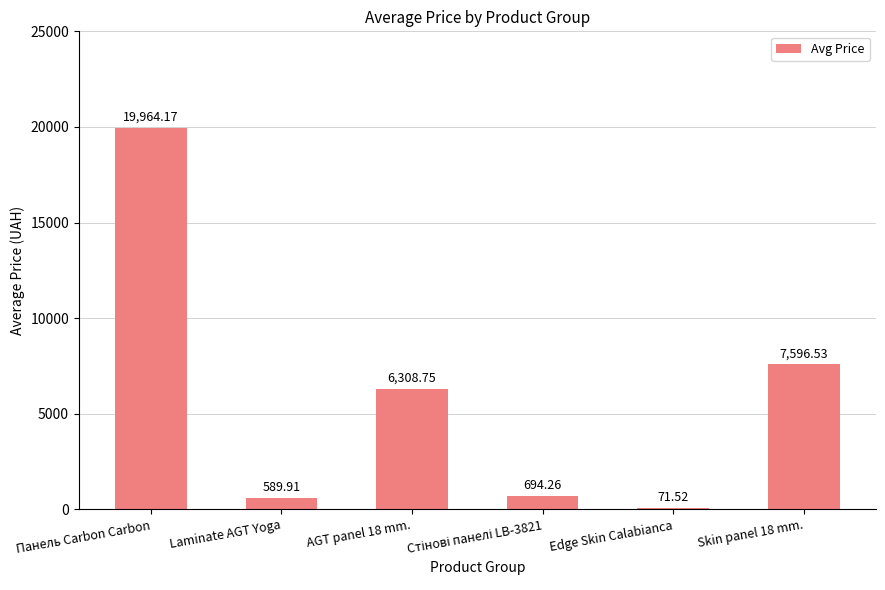

Count the number of values greater than 6308.

3